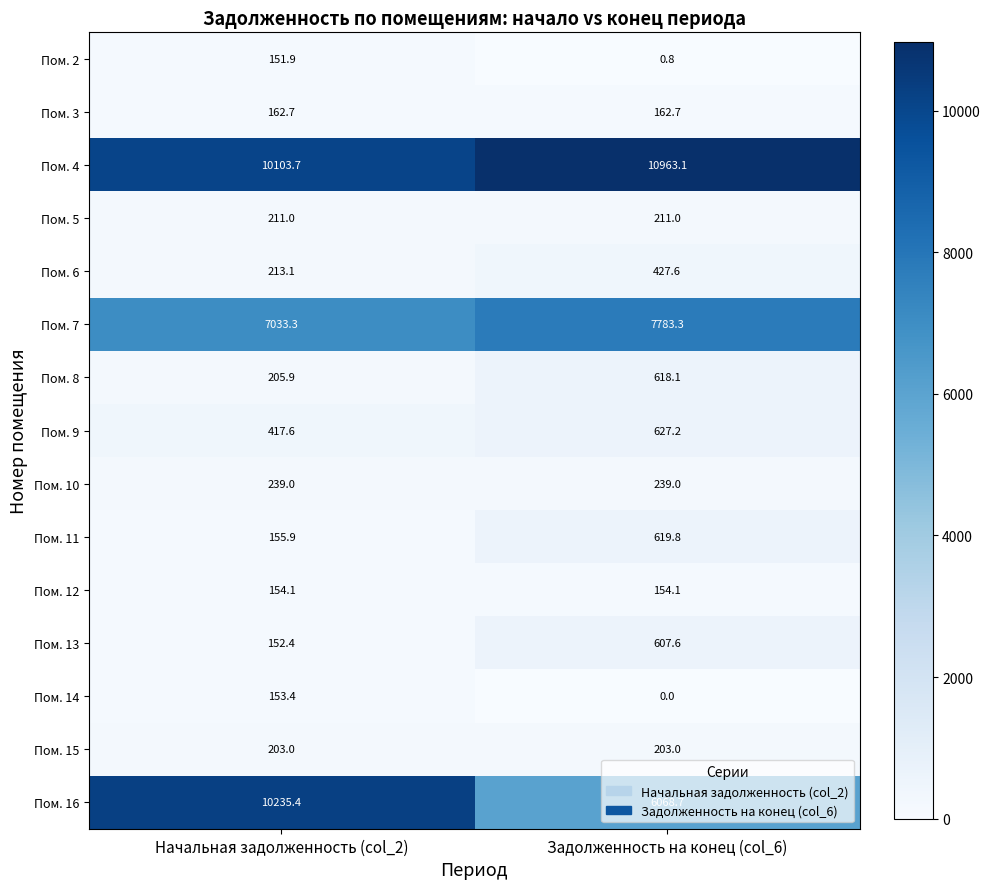

Rank the series by their maximum value, from highest to lowest.

Пом. 4, Пом. 16, Пом. 7, Пом. 9, Пом. 11, Пом. 8, Пом. 13, Пом. 6, Пом. 10, Пом. 5, Пом. 15, Пом. 3, Пом. 12, Пом. 14, Пом. 2